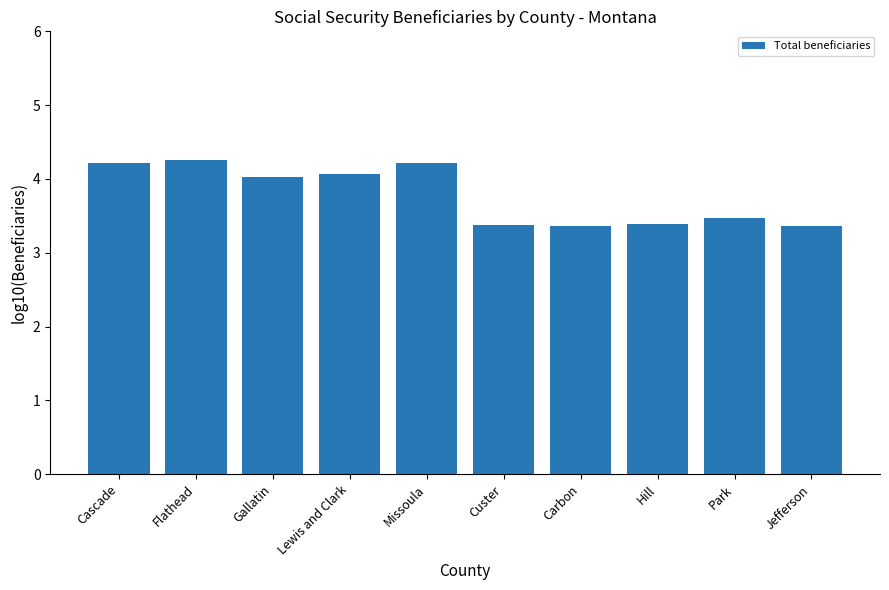

What is the value of the 1st bar from the left?

4.2